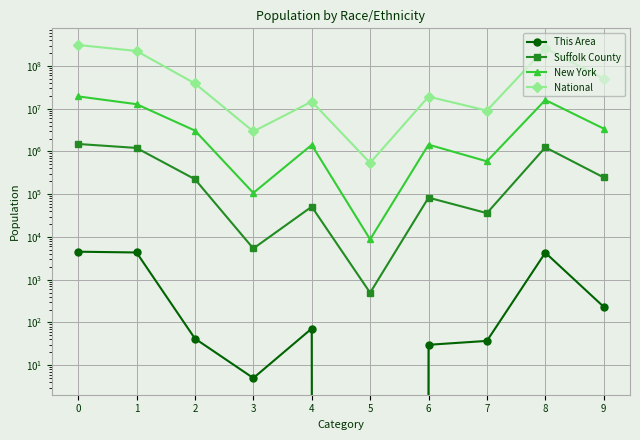

How many lines are shown in the chart?

4